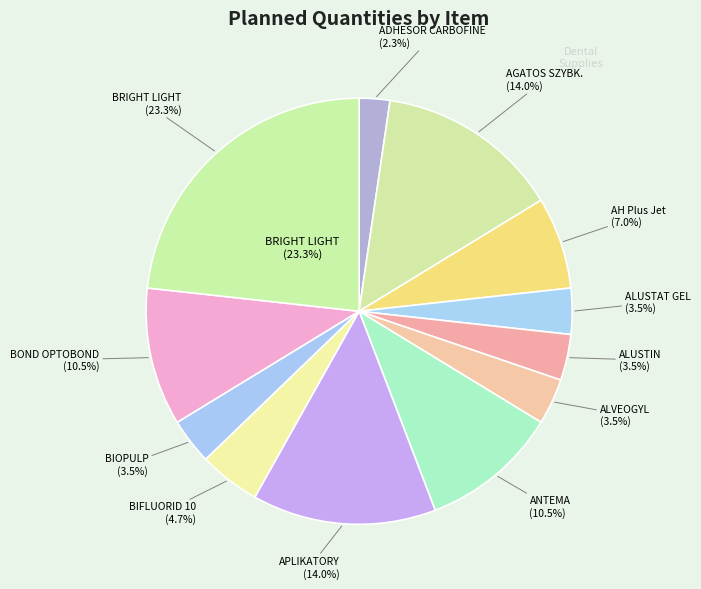

To the nearest percent, what is the combined percentage of ALUSTIN and AH Plus Jet?

10%